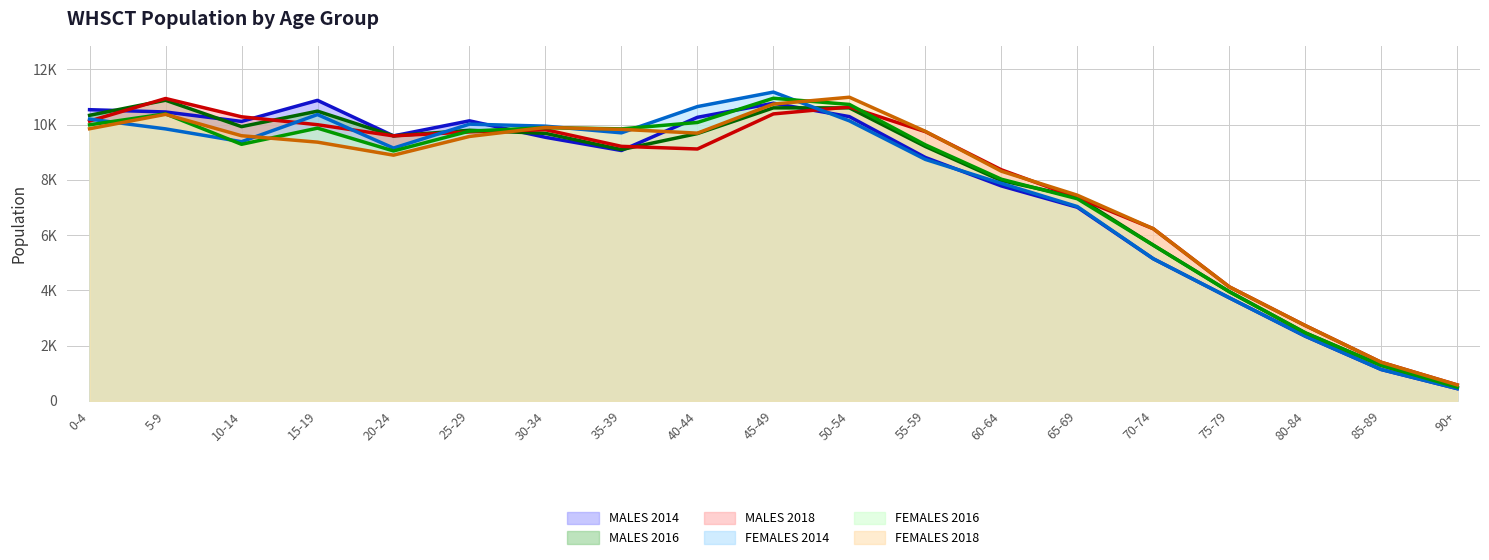

True or false: FEMALES 2018 has more than 2 points higher than both neighbors.

True